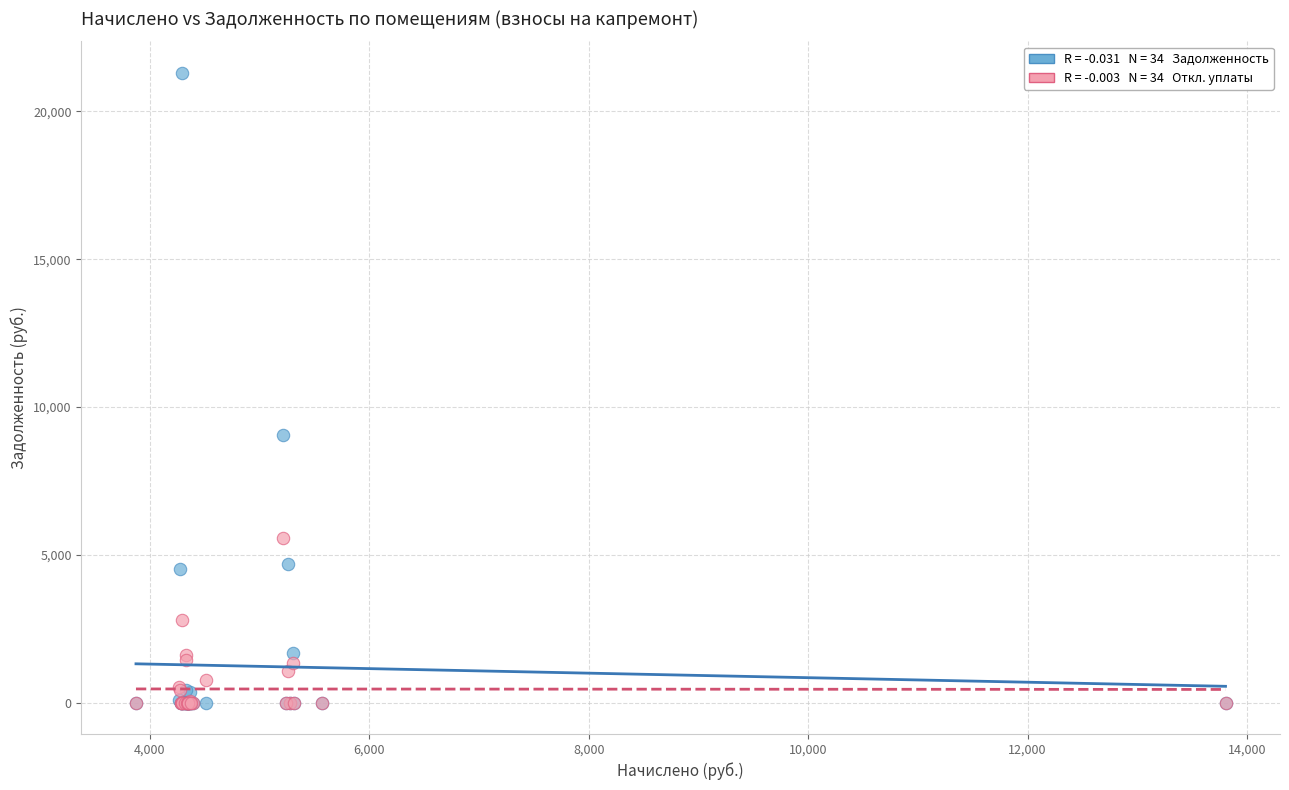

Across all series, what Y value is closest to 10651?

9059.4